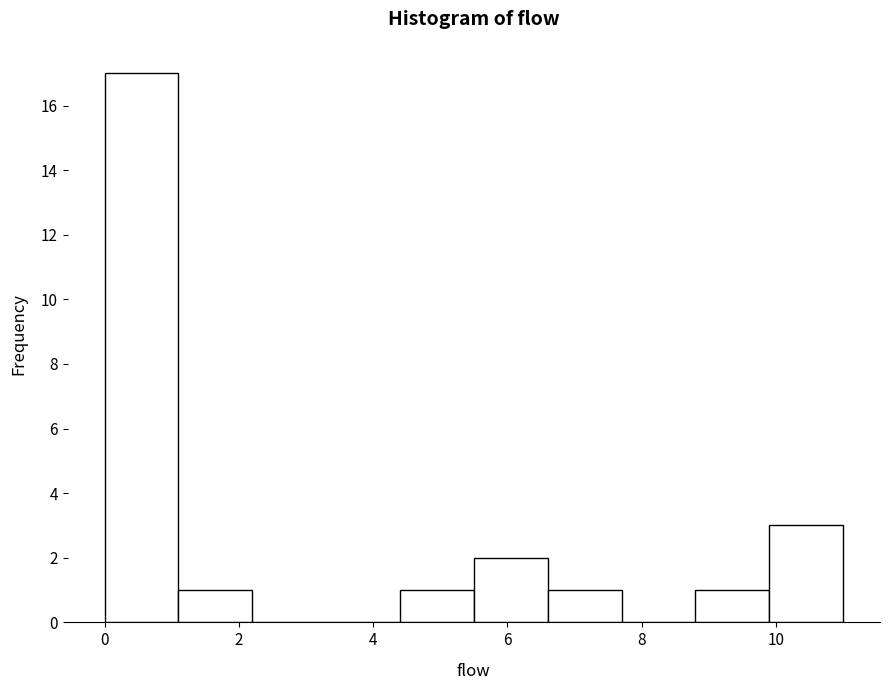

Reading left to right, transcribe this chart: for each bar, give the range it covers on the x-axis and its height. Neither the bar edges nor the heights are printed on the chart, so give them approximately, as read against the axes.

0.0 to 1.1: 17
1.1 to 2.2: 1
2.2 to 3.3: 0
3.3 to 4.4: 0
4.4 to 5.5: 1
5.5 to 6.6: 2
6.6 to 7.7: 1
7.7 to 8.8: 0
8.8 to 9.9: 1
9.9 to 11.0: 3